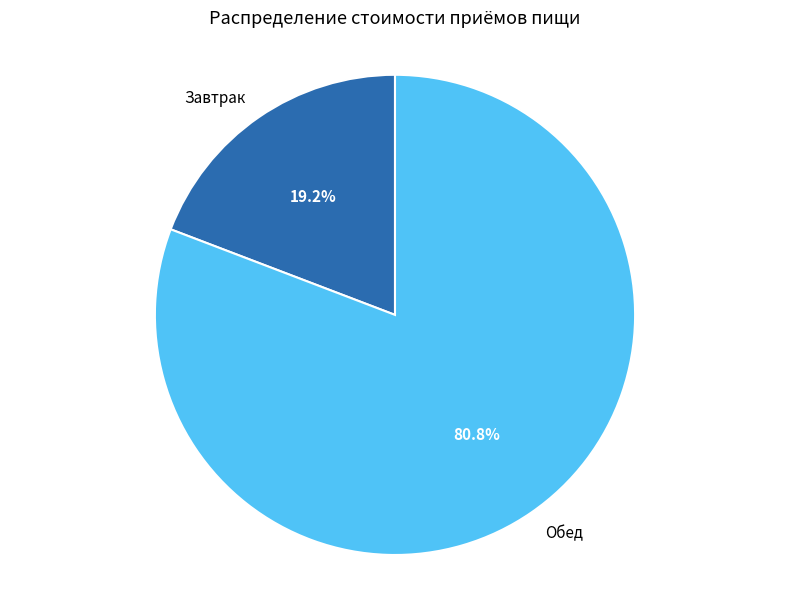

Rank the categories by value from lowest to highest.

Завтрак, Обед